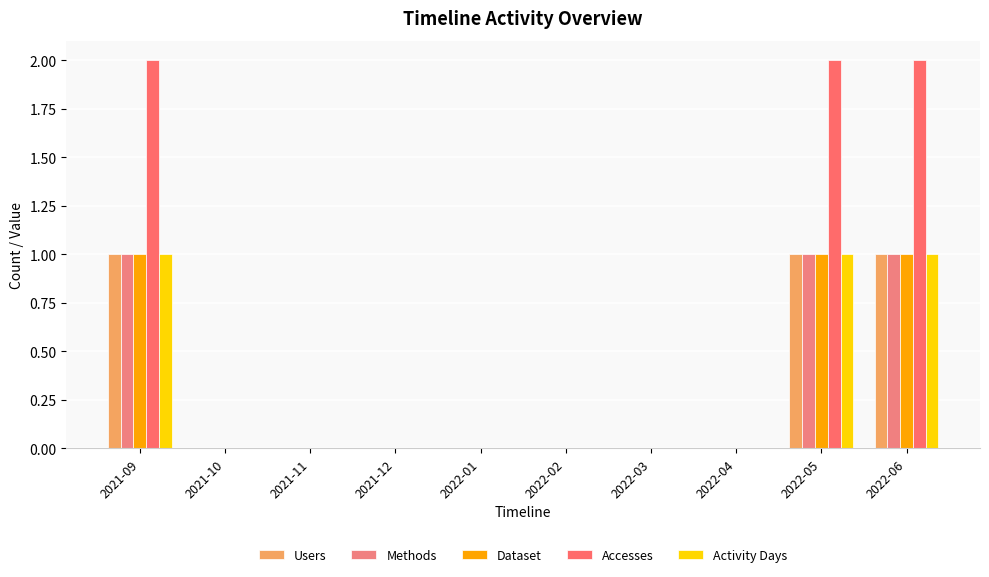

How many data points does each series have?

10